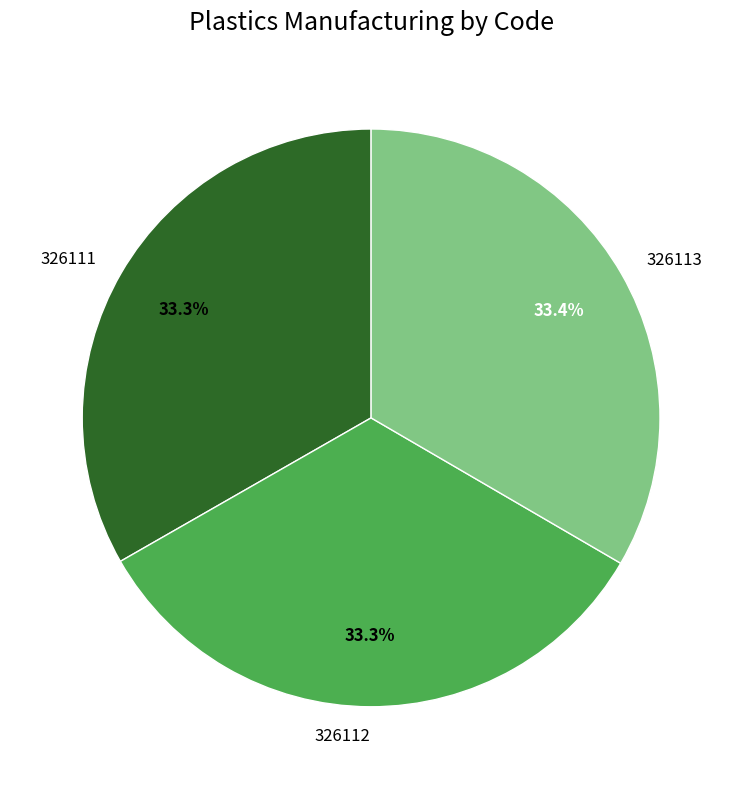

What percentage is the 326112 slice, to the nearest percent?

33%